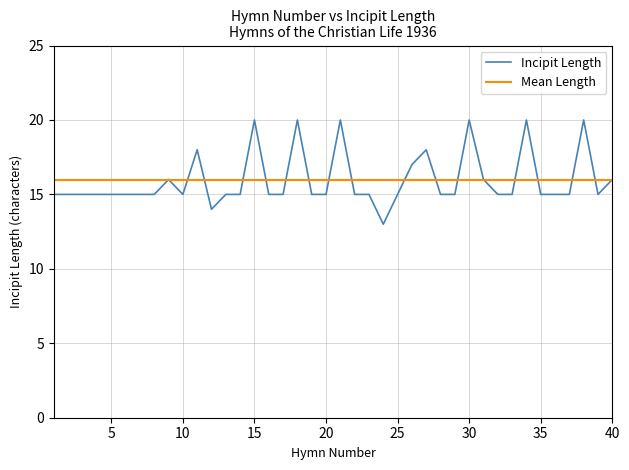

Which series has the largest range (max minus min)?

Incipit Length